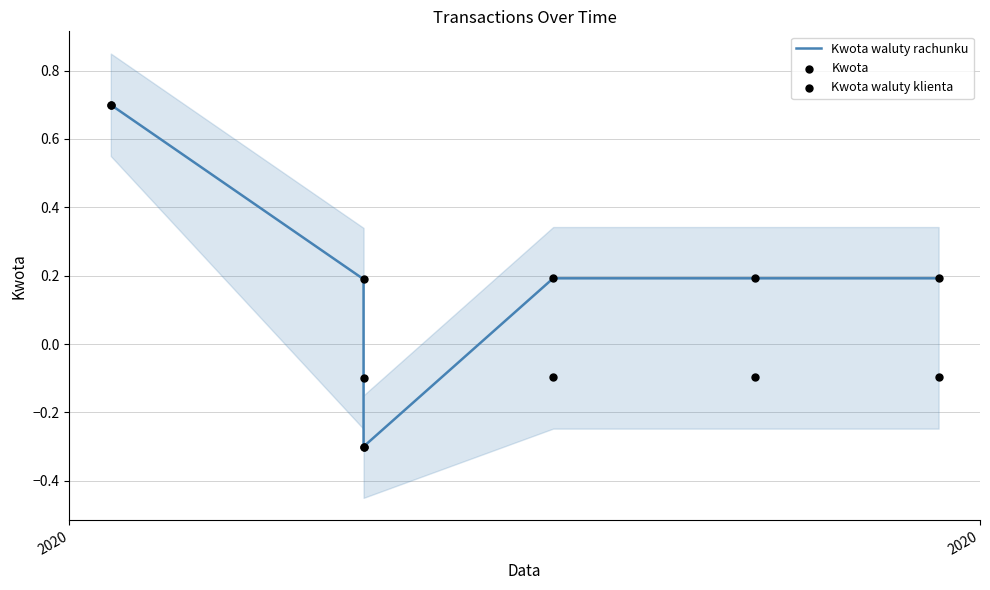

Which series has the largest total across all categories?

Kwota waluty rachunku